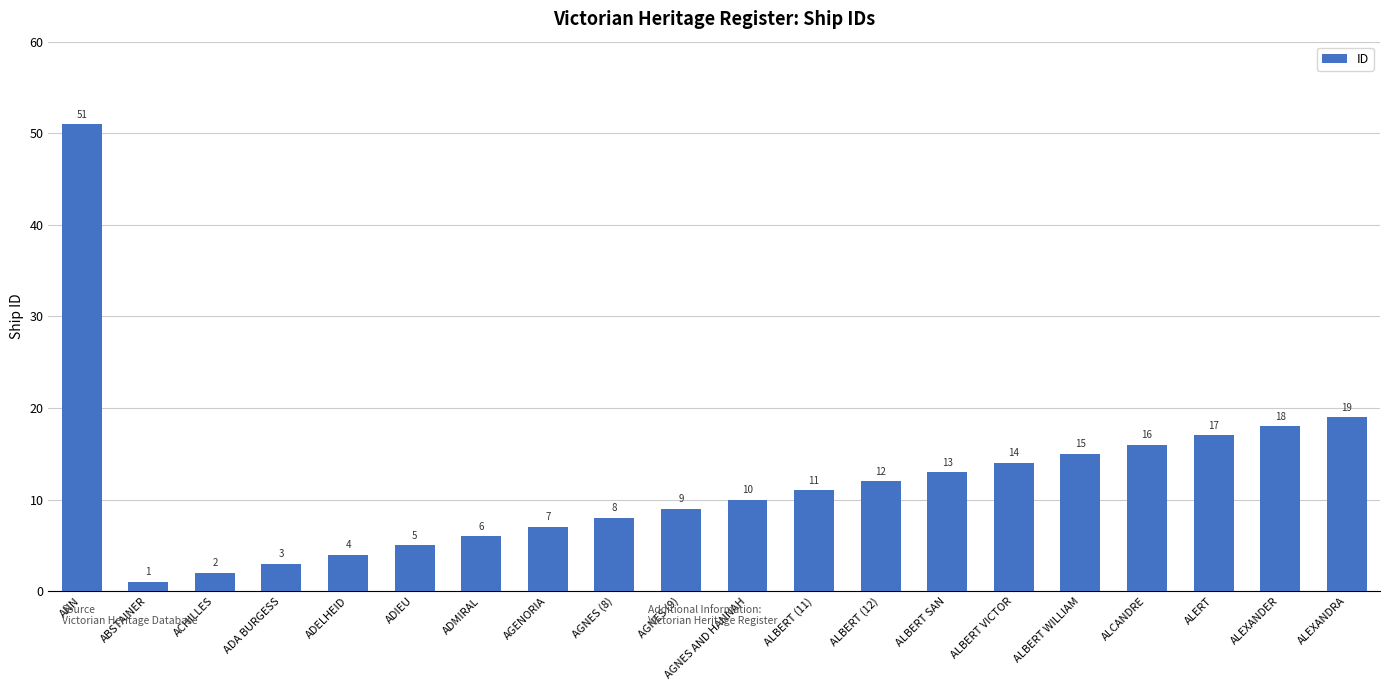

What is the value of the 11th bar from the left?

10